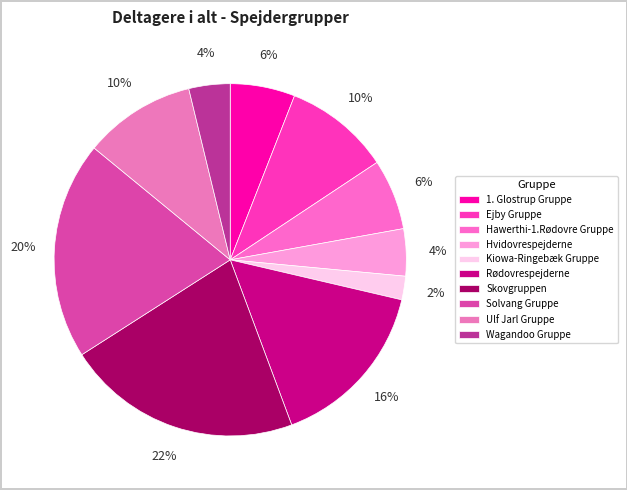

Count the number of slices in the pie.

10